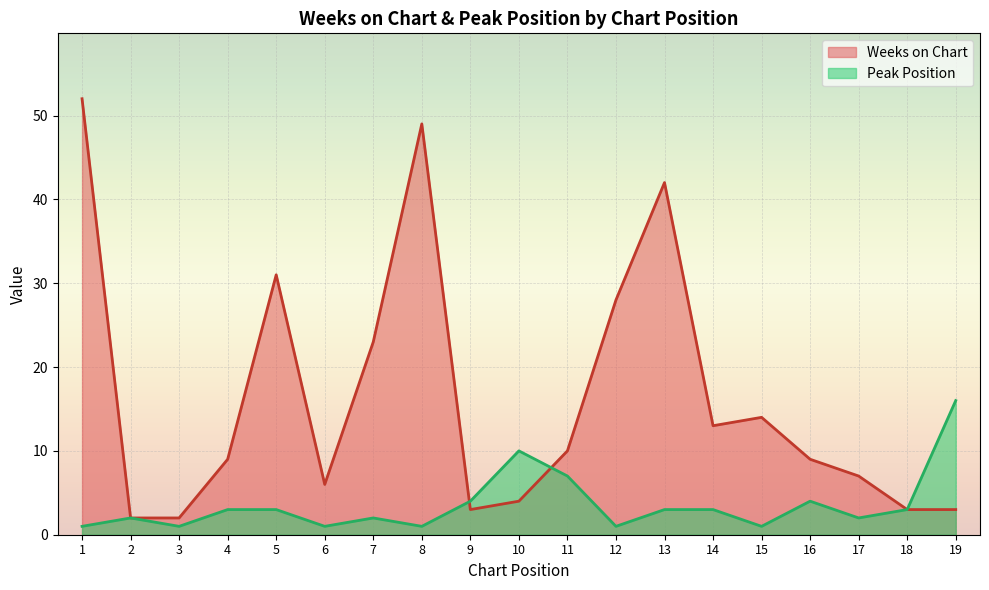

How many interior local peaks does the Peak Position series have?

4